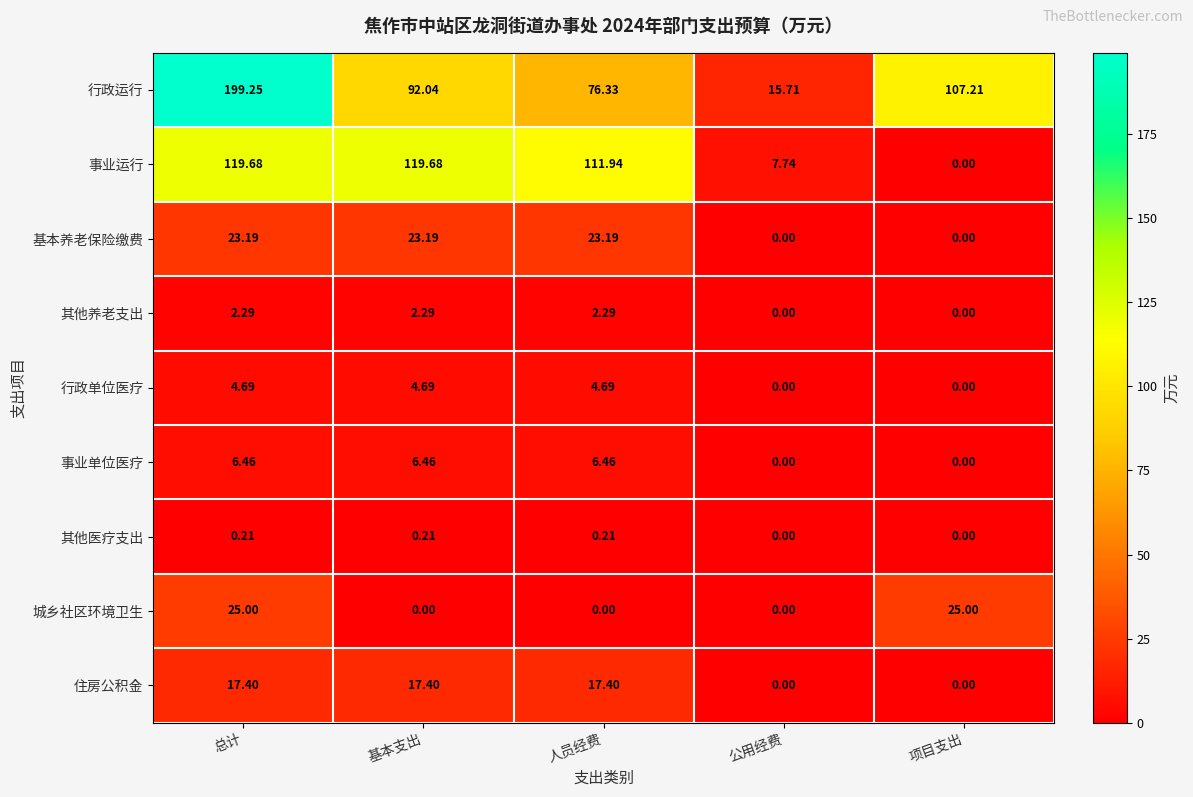

At which label does 事业运行 reach its minimum?

项目支出